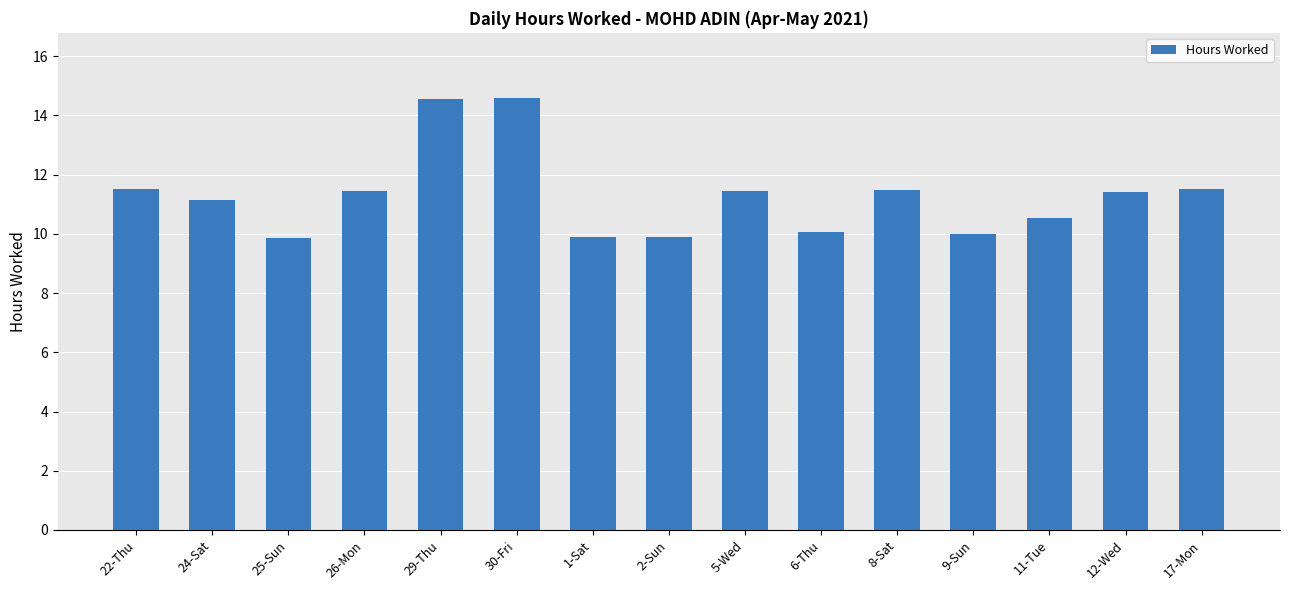

Approximately how many times larger is the value at 17-Mon compared to 2-Sun?

1.2